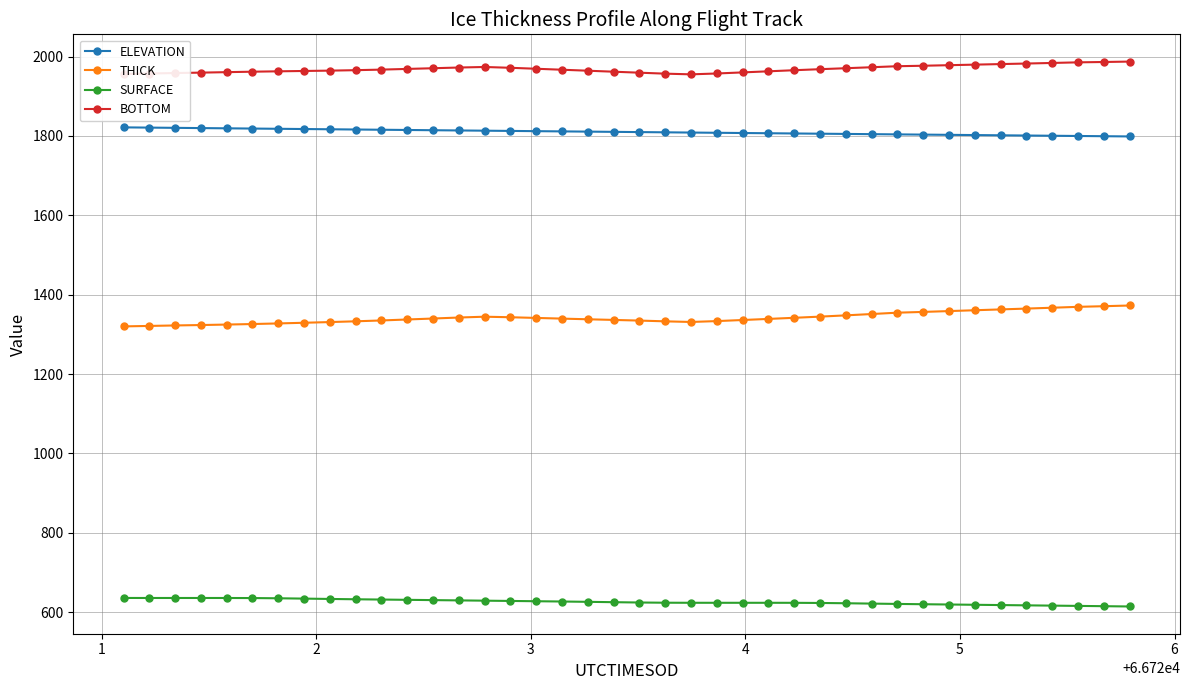

What is the highest value of the ELEVATION series?

1821.6